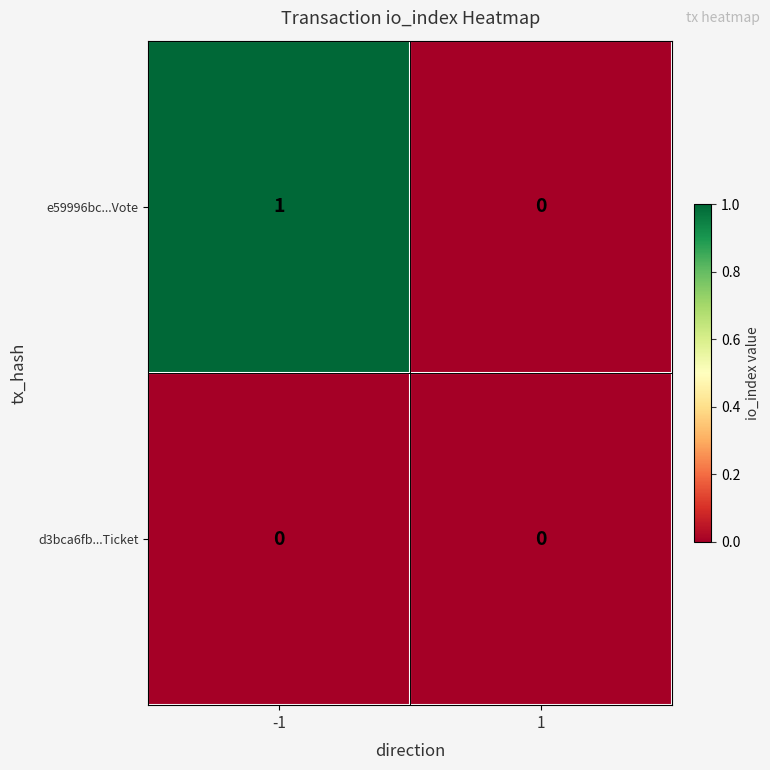

At which category does the chart reach its peak across all series?

-1